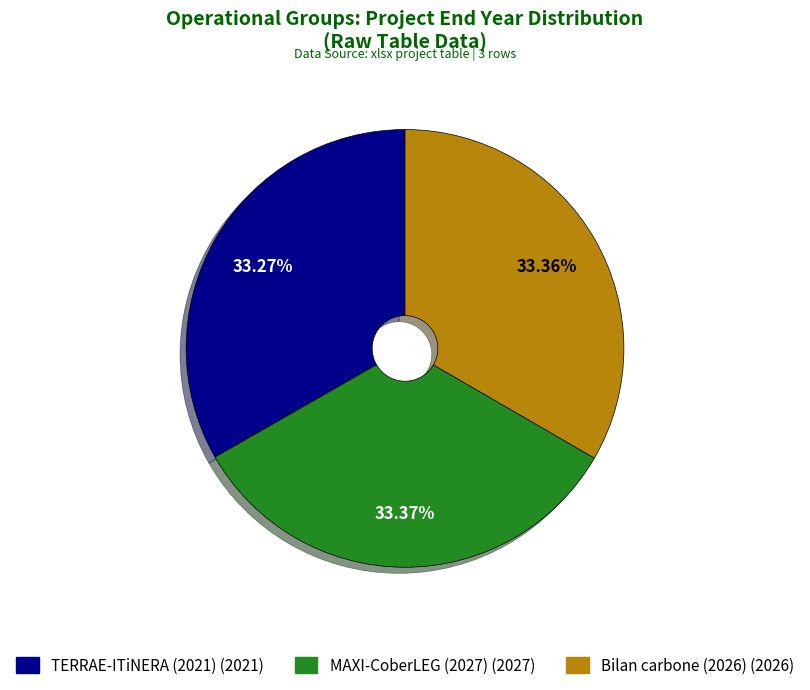

Is it true that MAXI-CoberLEG (2027) is 33% of the pie?

True